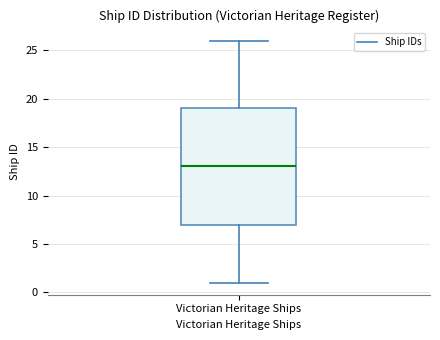

Read this box plot against the y-axis: the position of the median line, the range covered by the box, and the ends of both whiskers. The values are not printed on the chart, so give them approximately, as read against the axis.

median 13, box 7 to 19, whiskers 1 to 26